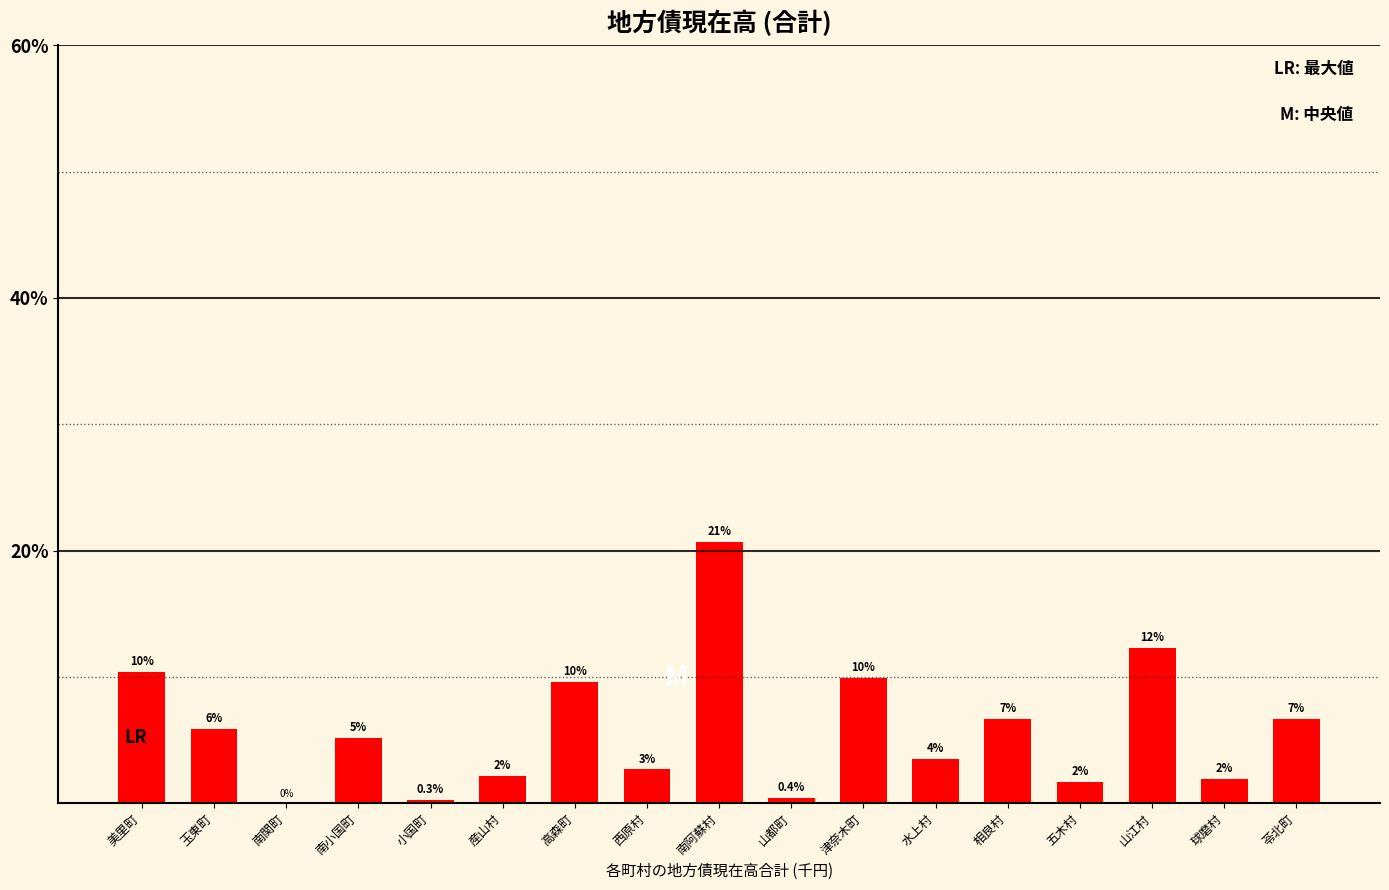

Are the bars horizontal?

No